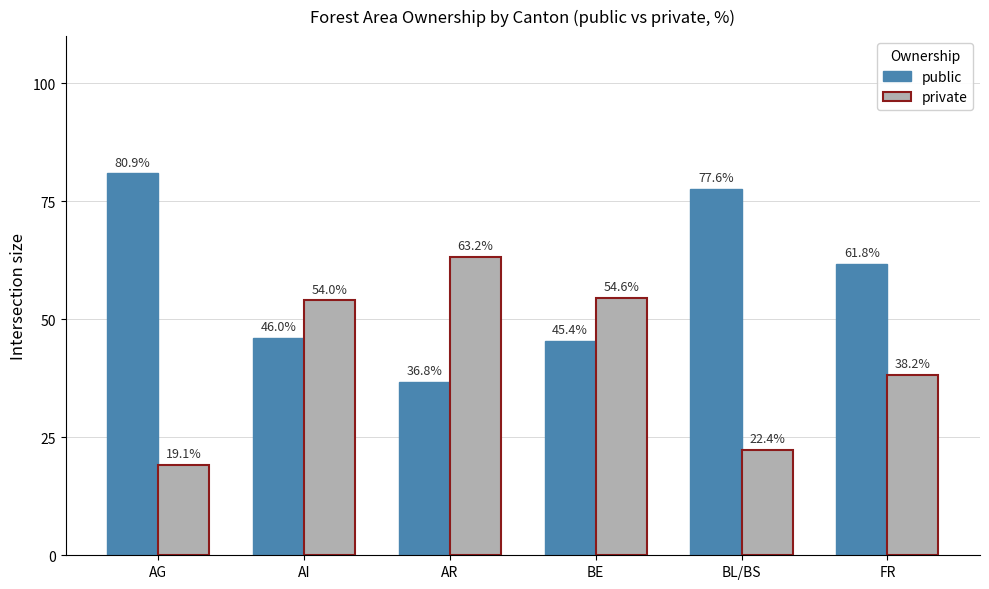

At which label does private reach its minimum?

AG